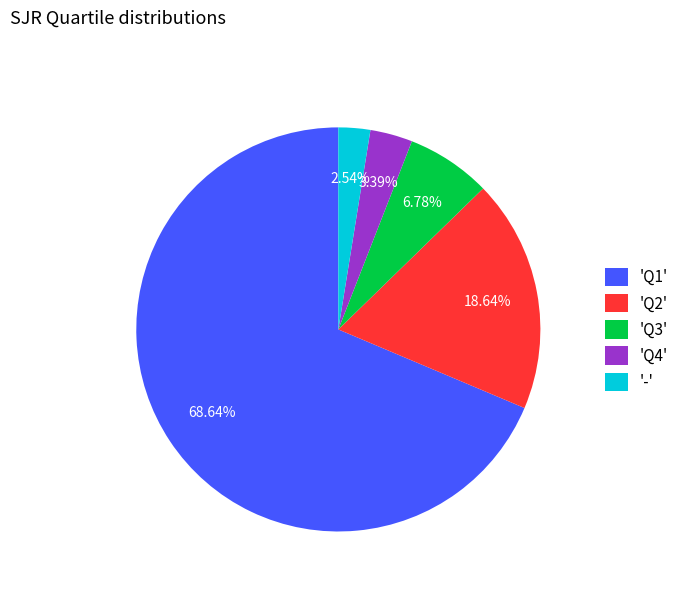

Is there a majority slice in this chart?

Yes